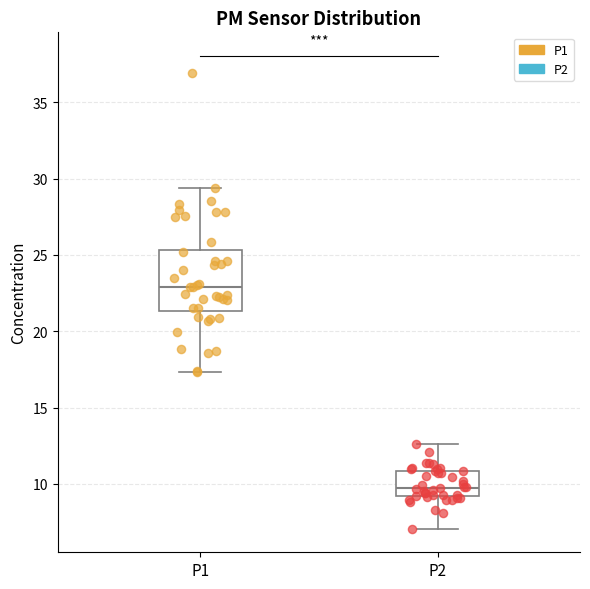

Reading left to right, read every box against the y-axis: the position of its median line, the range the box covers, and the ends of its whiskers. The values are not printed on the chart, so give them approximately, as read against the axis.

P1: median 23.0, box 21.5 to 25.5, whiskers 17.5 to 29.5
P2: median 10.0, box 9.0 to 11.0, whiskers 7.0 to 12.5